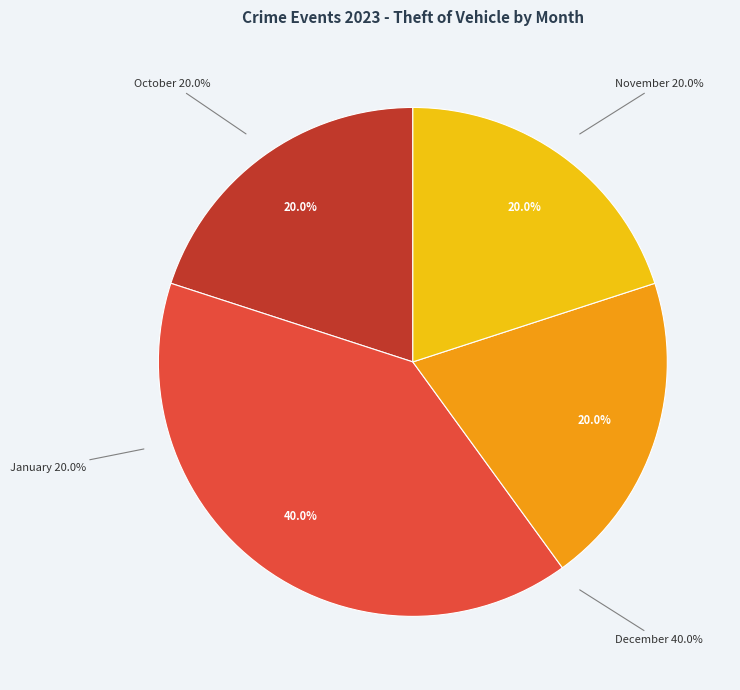

Count the number of slices in the pie.

6